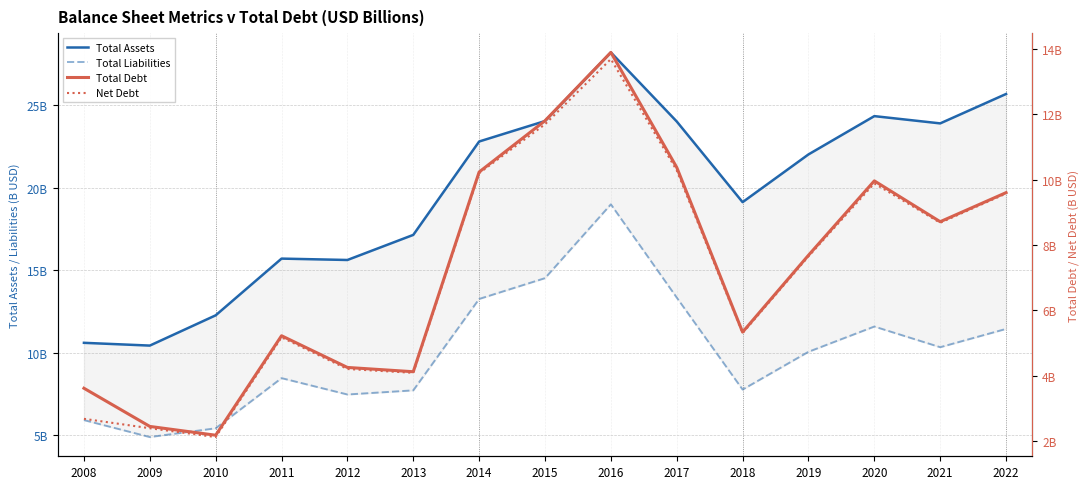

Reading left to right, list all the values displayed in this chart.

Total Assets: 2008=10.6	2009=10.4	2010=12.3	2011=15.7	2012=15.6	2013=17.1	2014=22.8	2015=24.0	2016=28.2	2017=24.0	2018=19.1	2019=22.0	2020=24.3	2021=23.9	2022=25.7
Total Liabilities: 2008=5.9	2009=4.9	2010=5.4	2011=8.5	2012=7.5	2013=7.7	2014=13.3	2015=14.5	2016=19.0	2017=13.3	2018=7.8	2019=10.1	2020=11.6	2021=10.3	2022=11.5
Total Debt: 2008=3.6	2009=2.5	2010=2.2	2011=5.2	2012=4.3	2013=4.1	2014=10.2	2015=11.8	2016=13.9	2017=10.4	2018=5.3	2019=7.7	2020=10.0	2021=8.7	2022=9.6
Net Debt: 2008=2.7	2009=2.4	2010=2.1	2011=5.2	2012=4.2	2013=4.1	2014=10.2	2015=11.7	2016=13.7	2017=10.3	2018=5.3	2019=7.7	2020=9.9	2021=8.7	2022=9.6